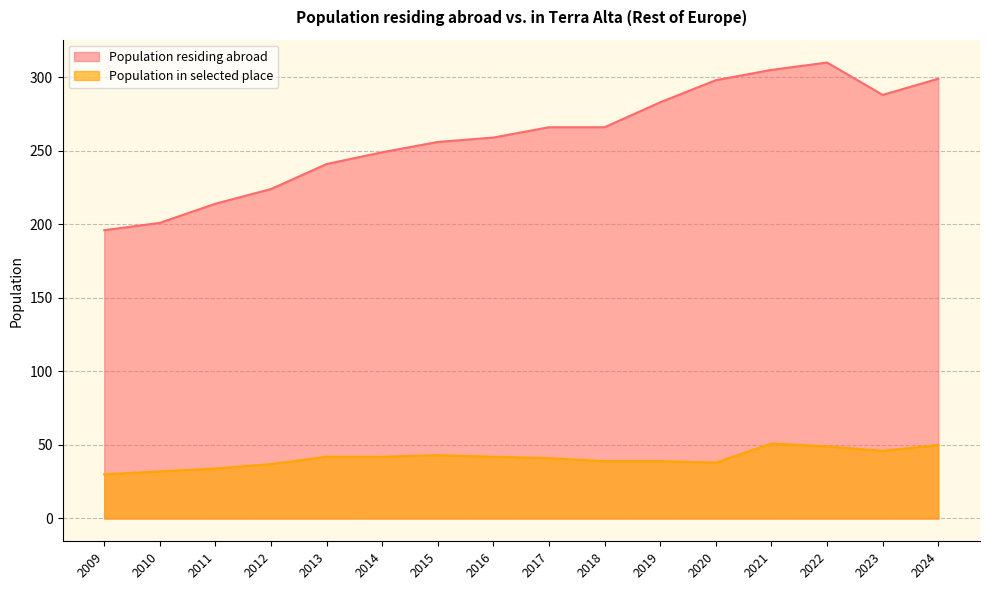

At which label does Population in selected place reach its minimum?

2009